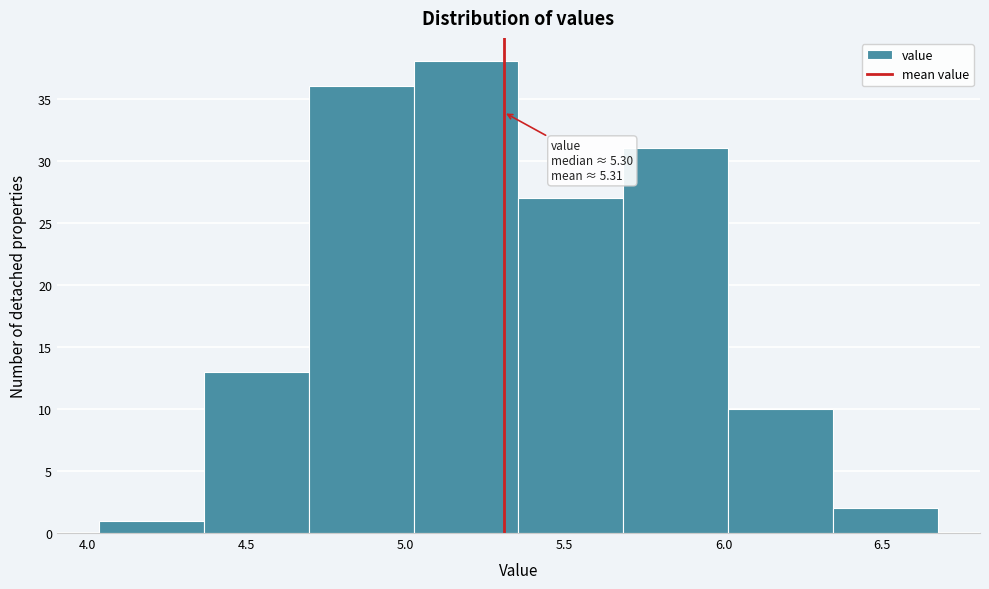

Which range on the x-axis has the tallest bar?

5.025 to 5.355